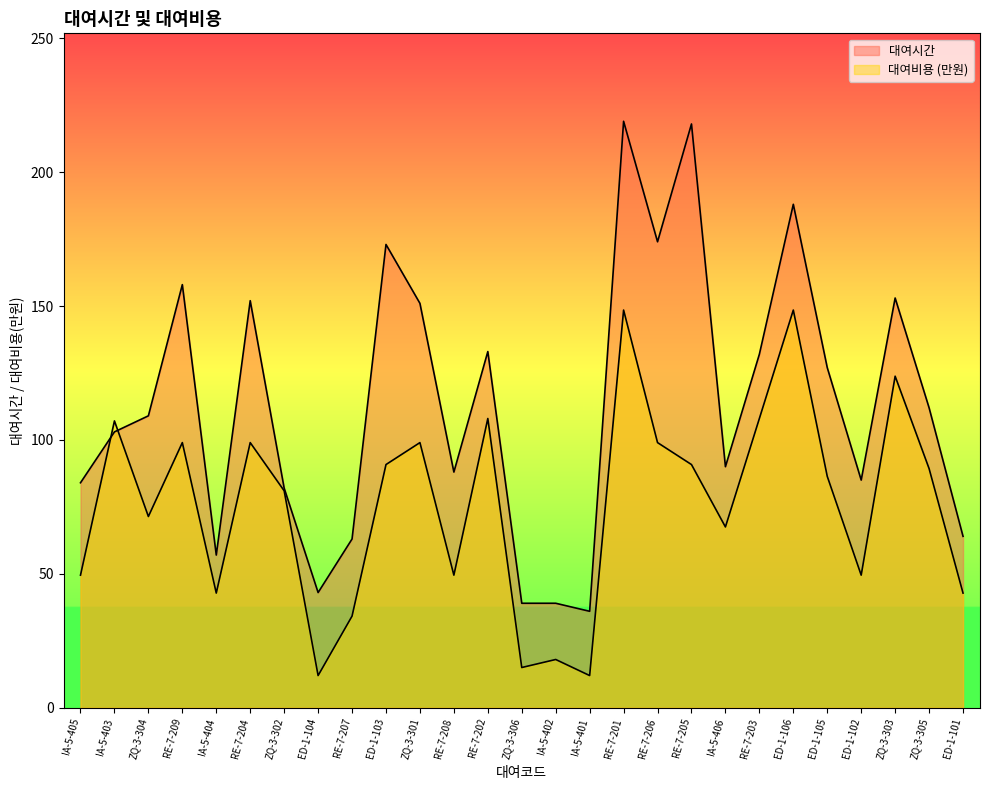

Which series ends up on top after the final intersection of 대여비용 and 대여시간?

대여시간